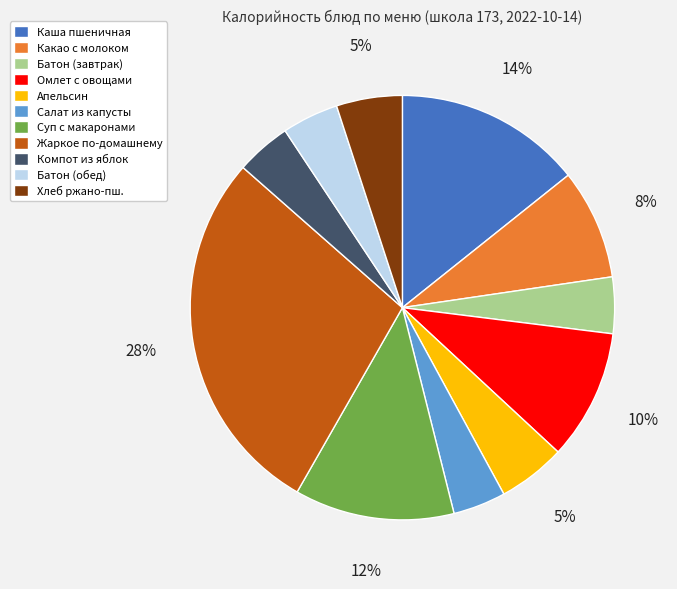

To the nearest percent, what is the difference between the largest and smallest slice percentages?

24%